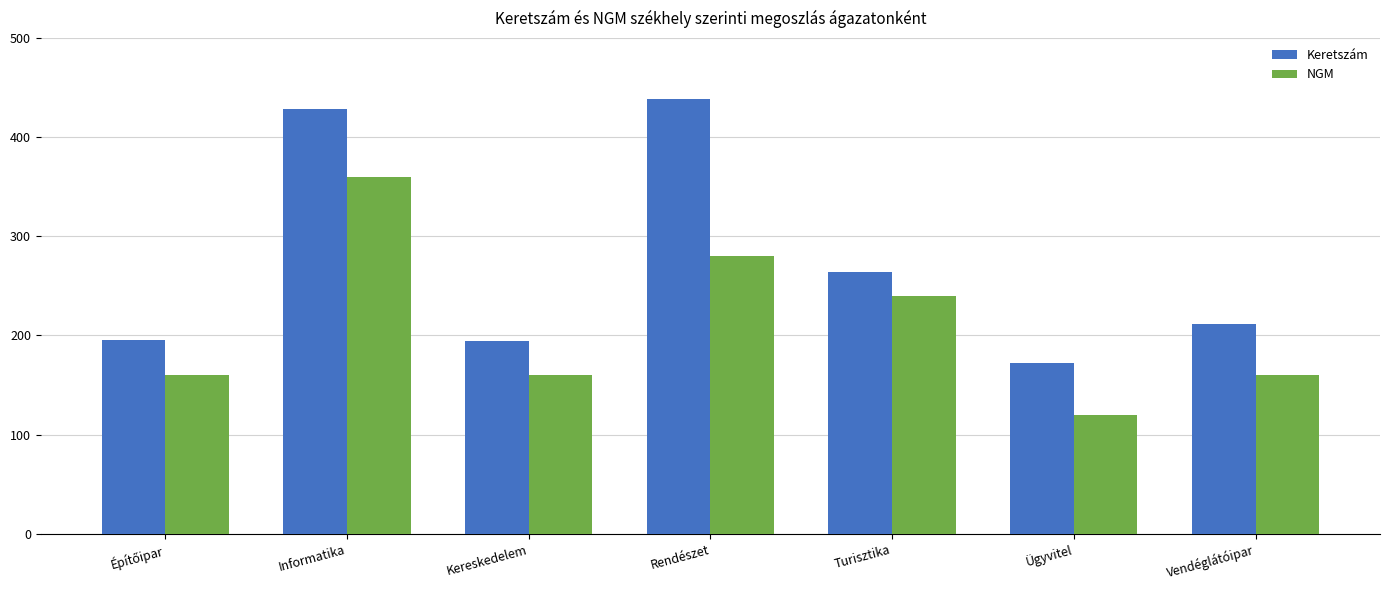

What are all the series names shown in the legend?

Keretszám, NGM